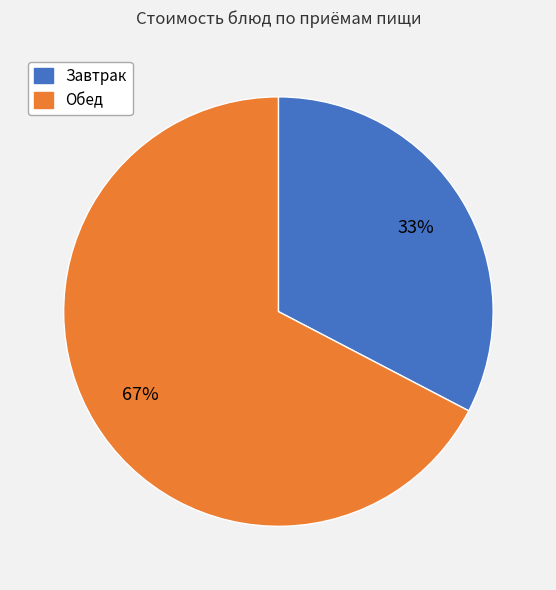

The Обед slice represents 56% of the pie. True or false?

False